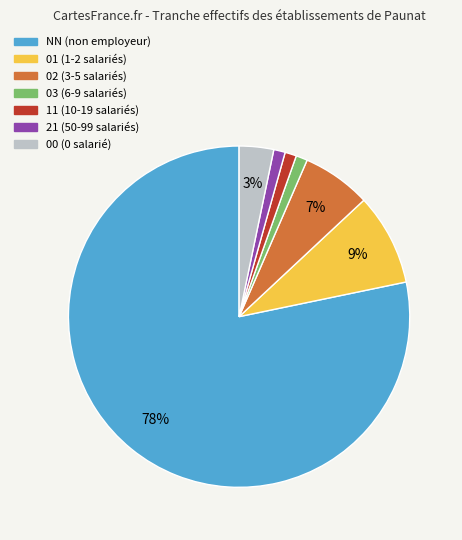

To the nearest percent, what portion does 00 represent?

3%